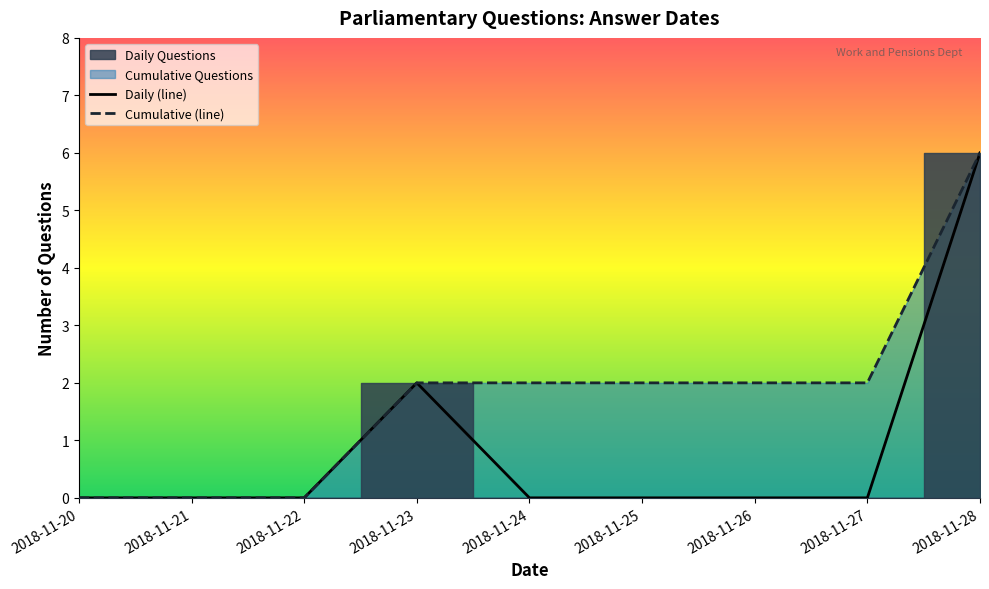

True or false: Daily (line) and Cumulative (line) intersect in this chart.

False